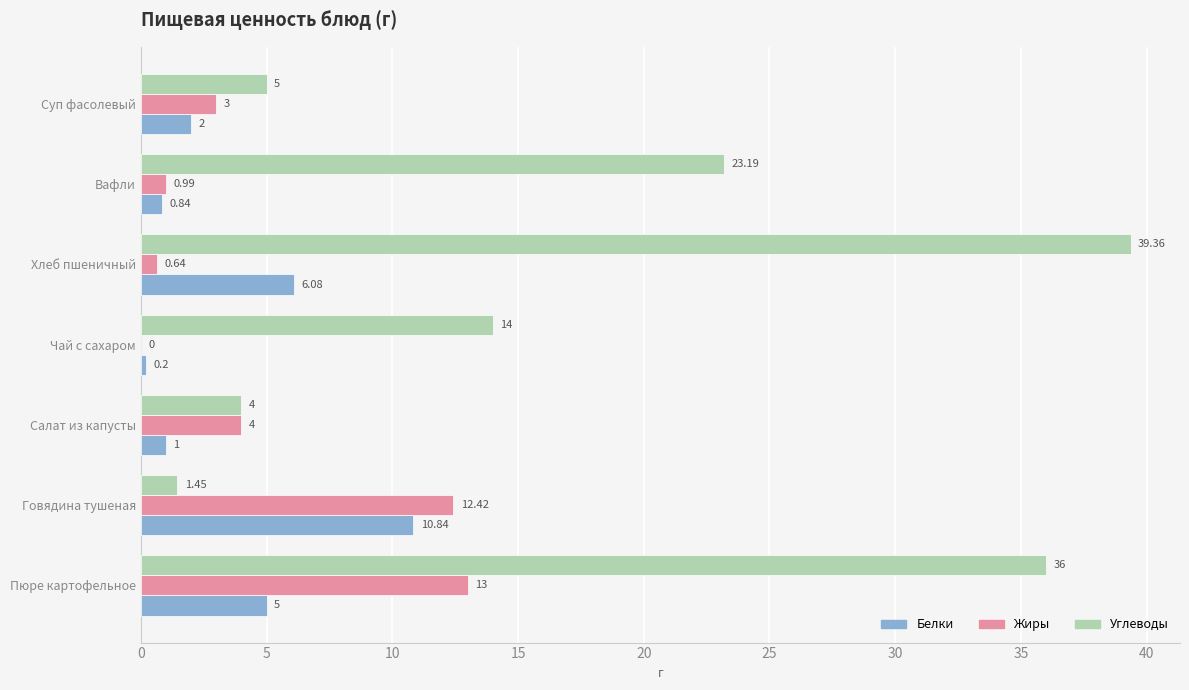

Which category has the highest value in the Белки series?

Говядина тушеная